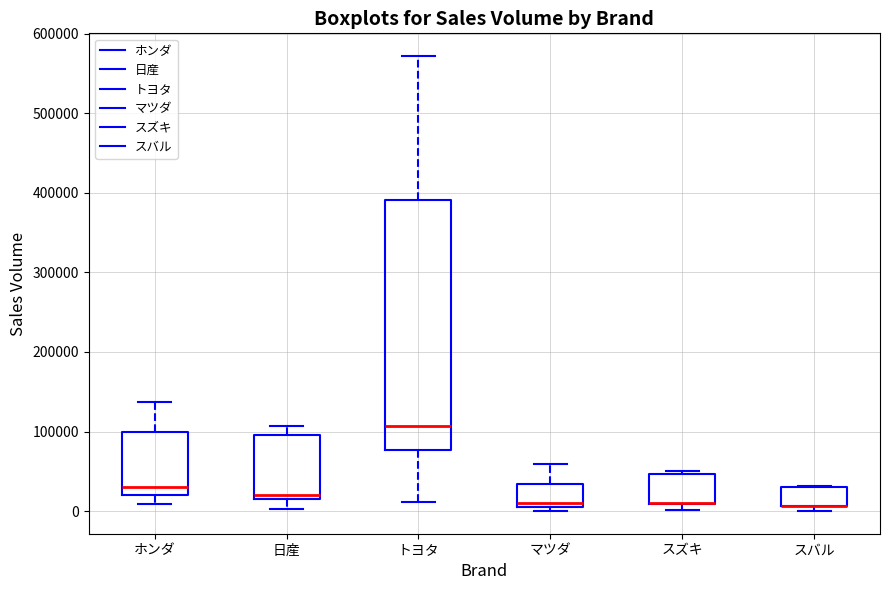

Reading left to right, read every box against the y-axis: the position of its median line, the range the box covers, and the ends of its whiskers. The values are not printed on the chart, so give them approximately, as read against the axis.

ホンダ: median 30000, box 20000 to 100000, whiskers 10000 to 140000
日産: median 20000 (just above the box's lower edge), box 20000 to 100000, whiskers 0 to 110000
トヨタ: median 110000, box 80000 to 390000, whiskers 10000 to 570000
マツダ: median 10000 (just above the box's lower edge), box 10000 to 30000, whiskers 0 to 60000
スズキ: median 10000 (drawn on the box's lower edge), box 10000 to 50000, whiskers 0 to 50000 (just above the box's upper edge)
スバル: median 10000 (drawn on the box's lower edge), box 10000 to 30000, whiskers 0 to 30000